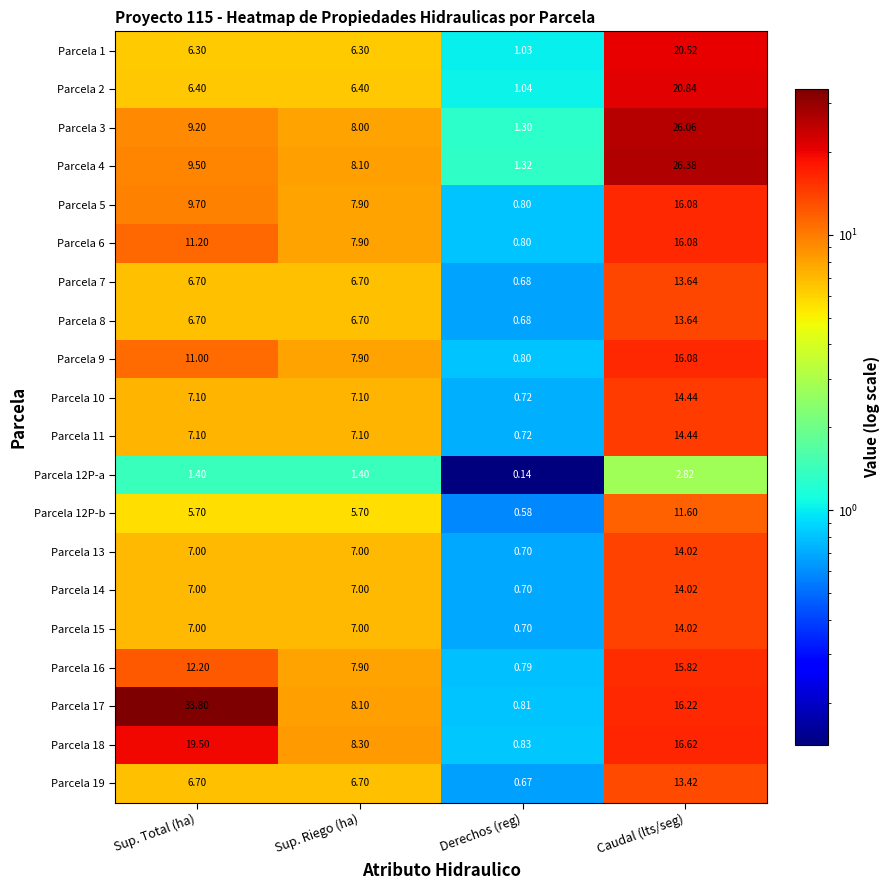

How many data points in Parcela 17 are above 16?

2